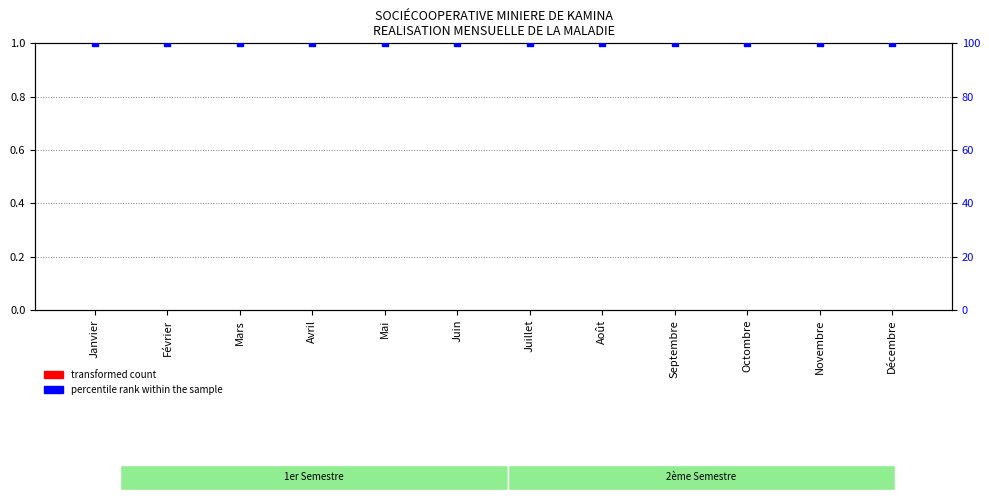

At how many categories does at least one series exceed 88?

12